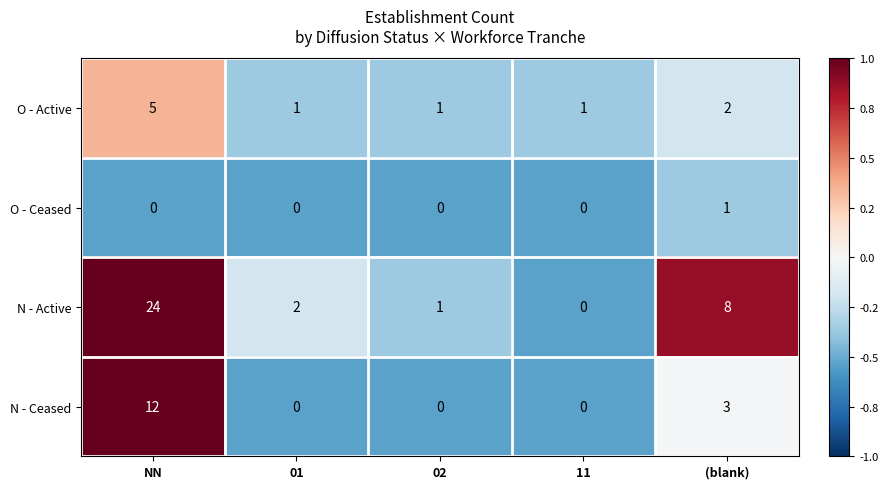

Rank the series by their maximum value, from highest to lowest.

N - Active, N - Ceased, O - Active, O - Ceased